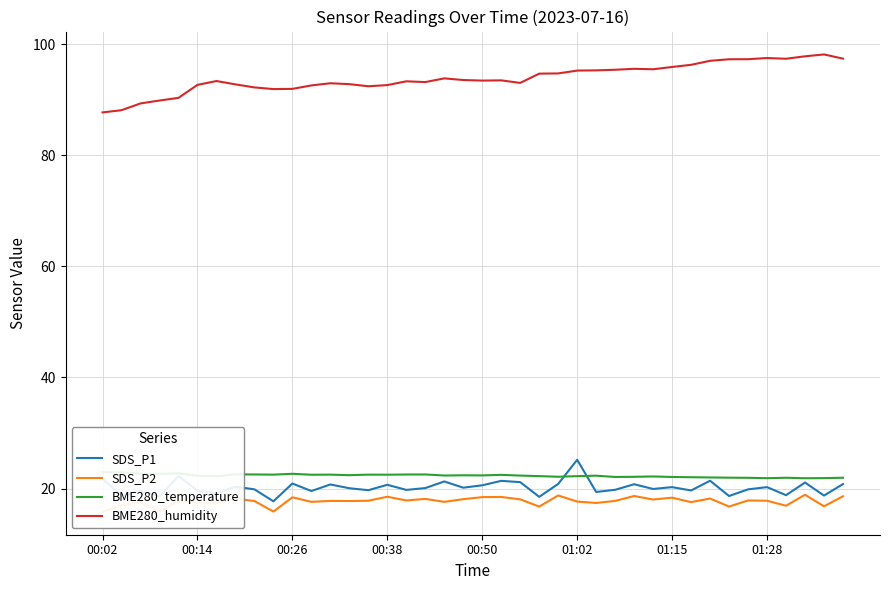

At how many categories does at least one series exceed 26?

40